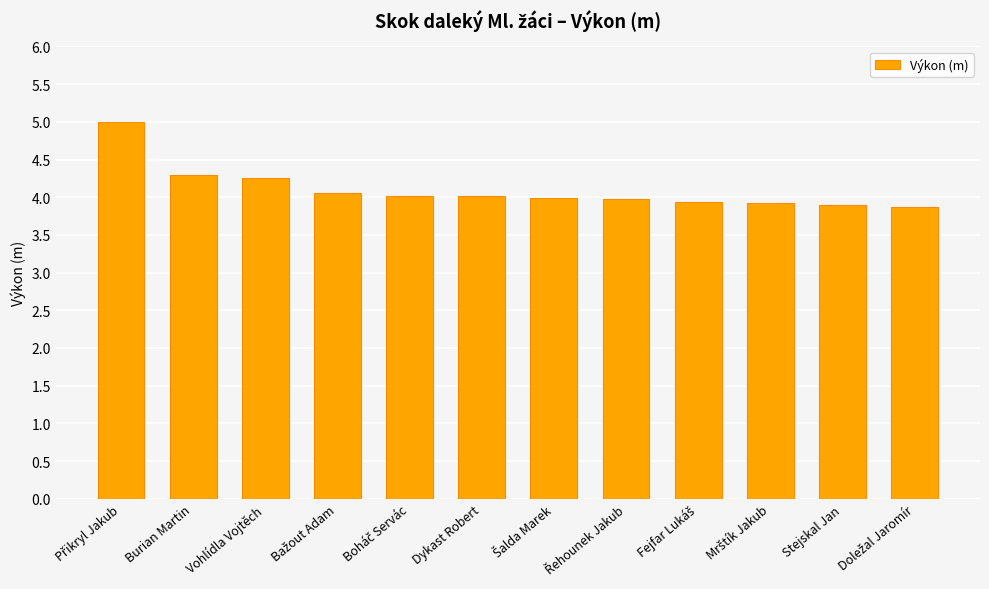

The chart shows a value of 1.1 at Dykast Robert. True or false?

False